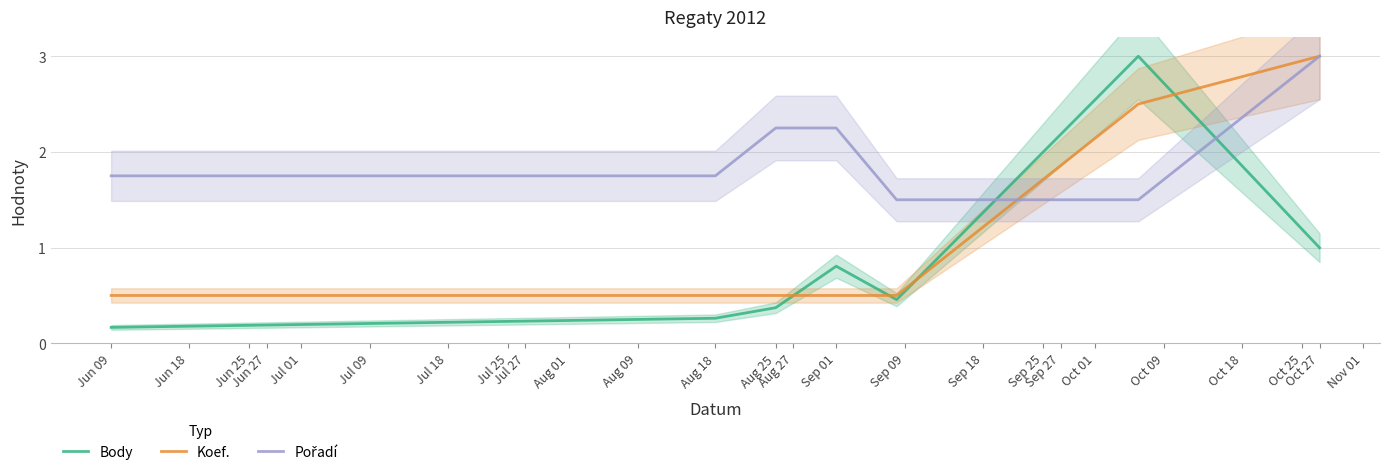

Which series ends up on top after the final intersection of Koef. and Body?

Koef.